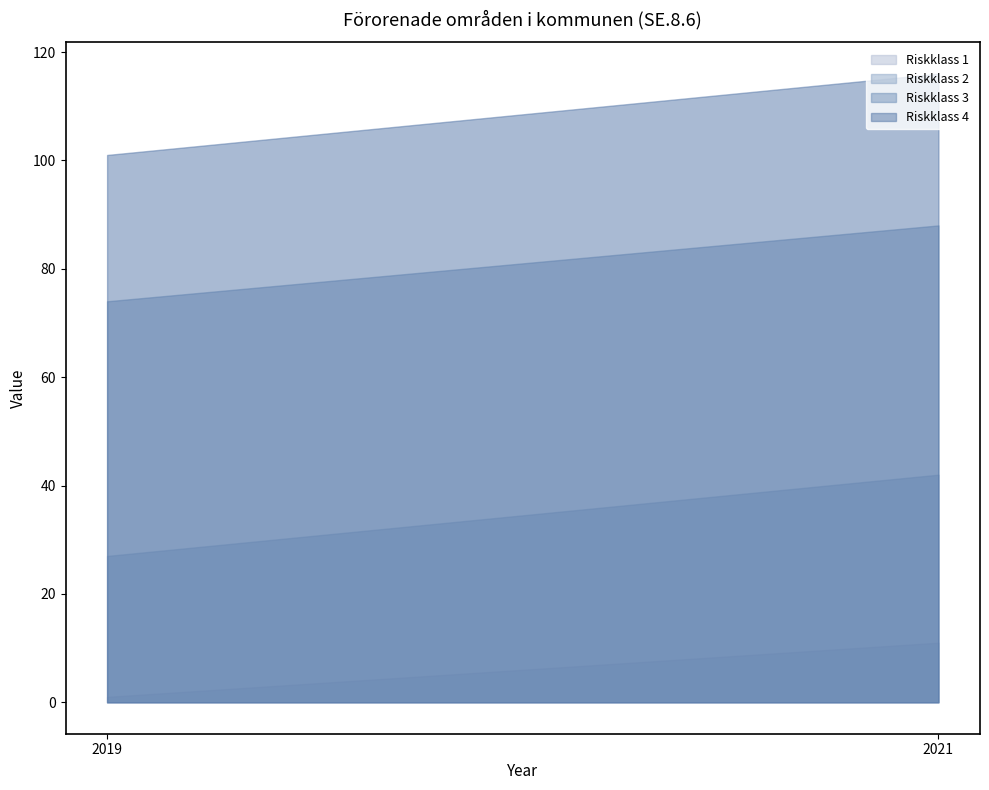

Which category has the highest value across all series?

2021